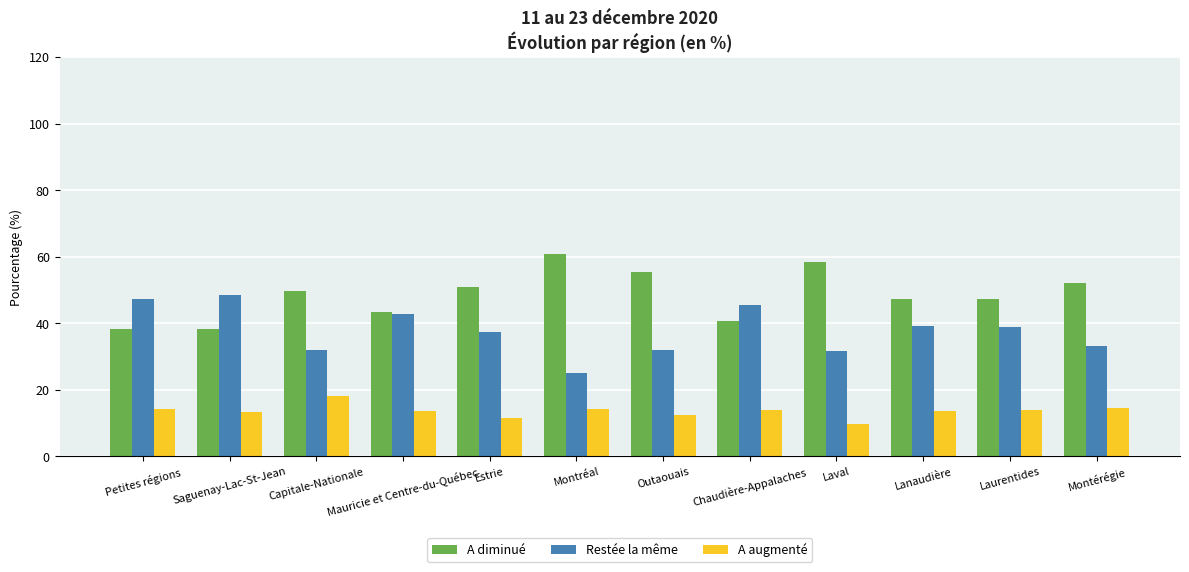

What is the spread (max minus min) of values at Petites régions?

32.9